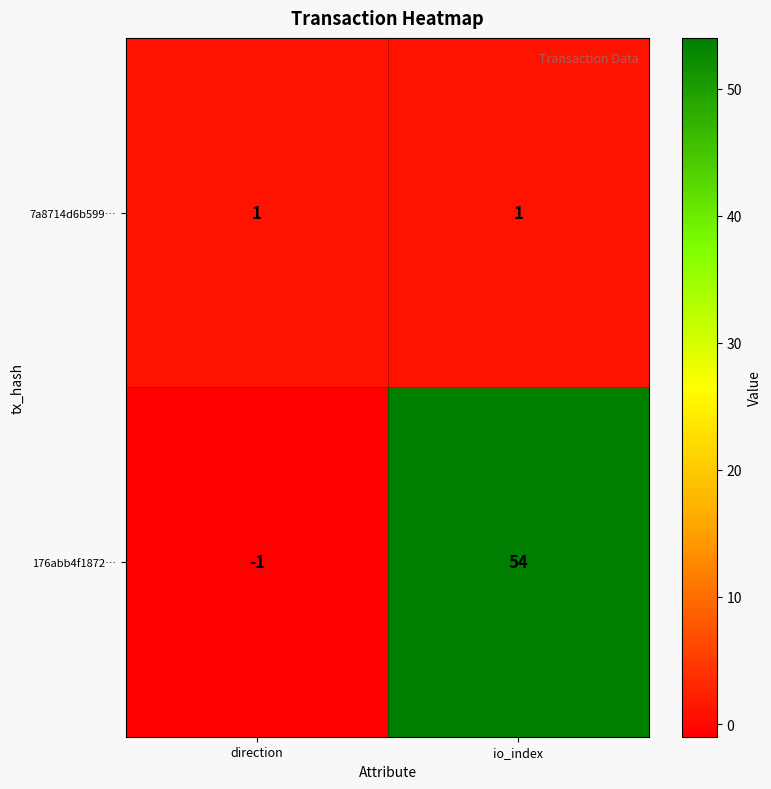

What is the approximate value of 176abb4f1872… at io_index?

54